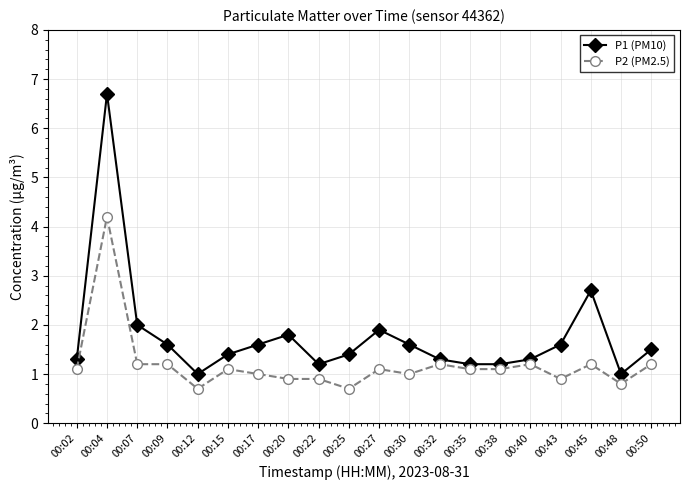

What is the total value across all series at 00:04?

10.9